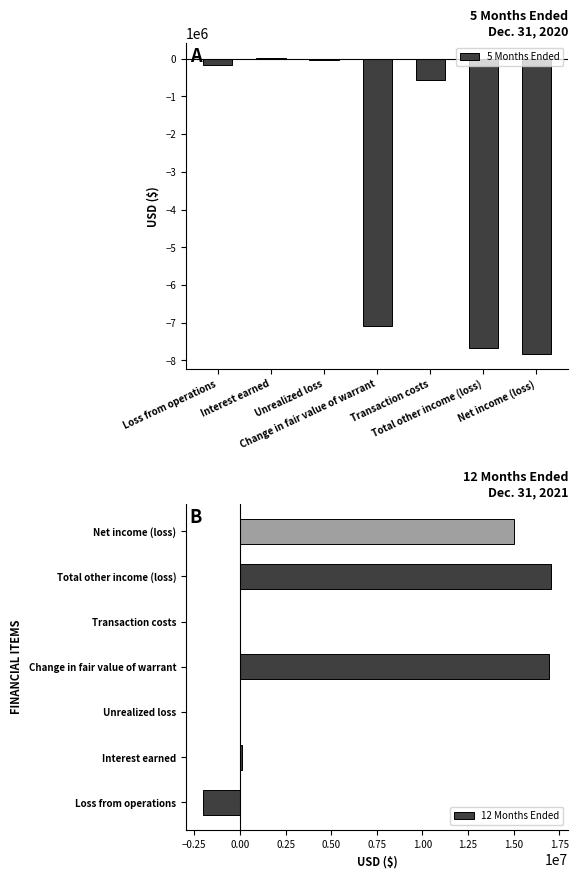

Is the value of 5 Months Ended at Change in fair value of warrant greater than the value of 12 Months Ended at Total other income (loss)?

No